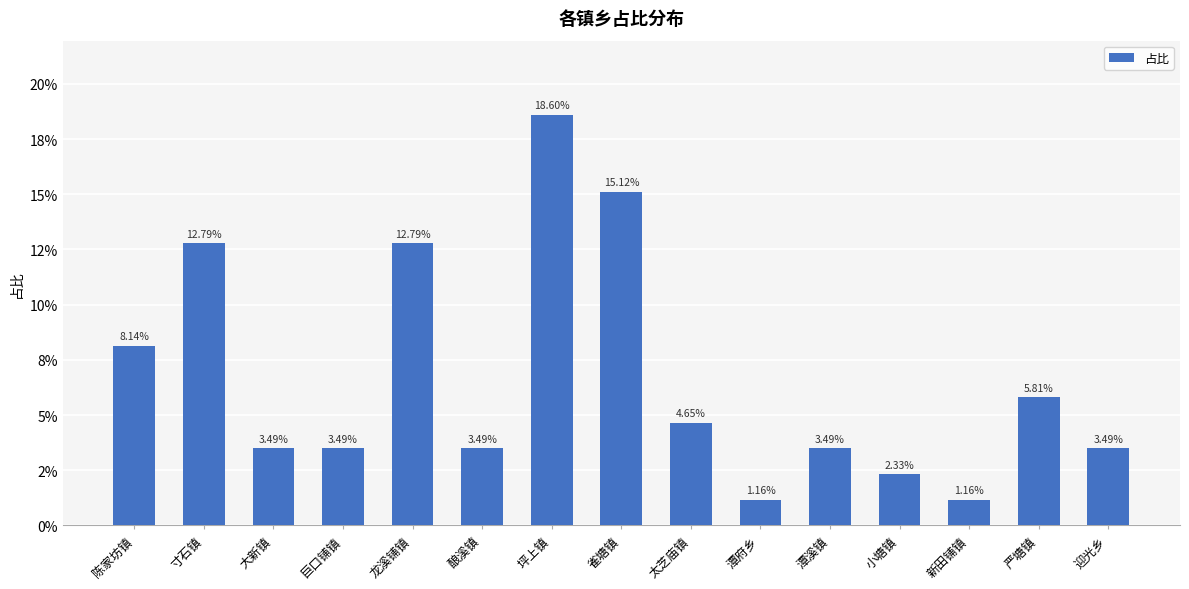

The chart shows a value of 0.0 at 巨口铺镇. True or false?

True